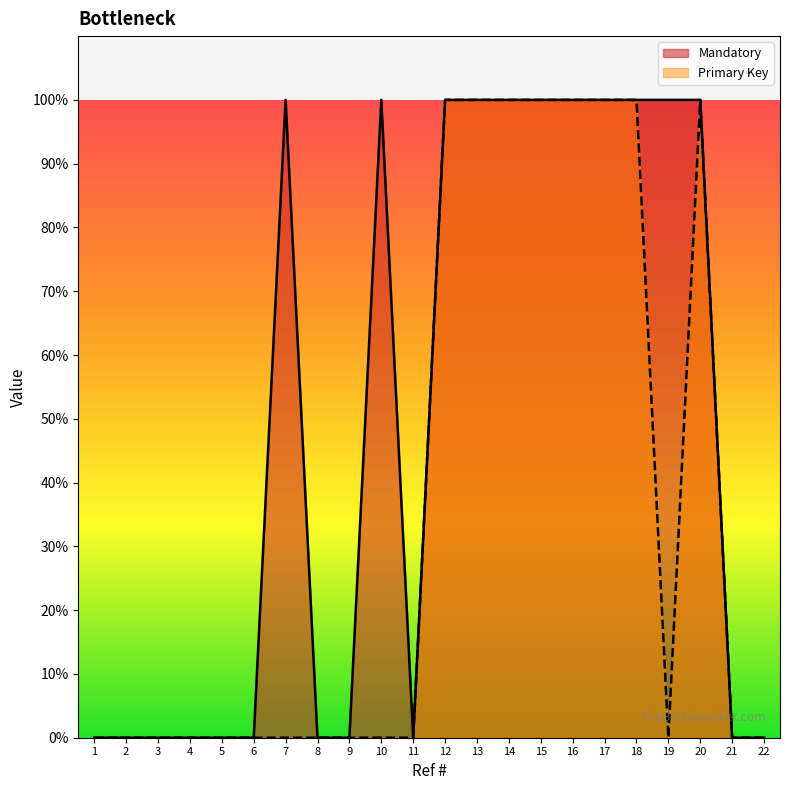

True or false: Mandatory has more than 1 interior local peaks.

True